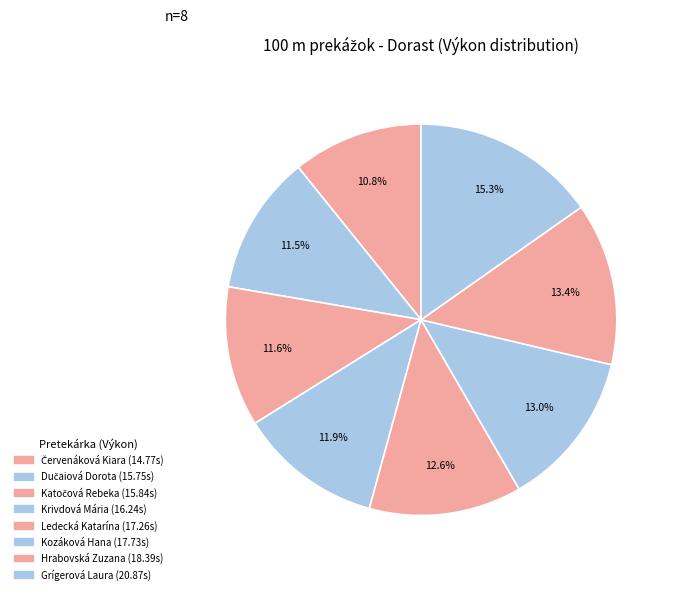

How many segments does this pie chart have?

8